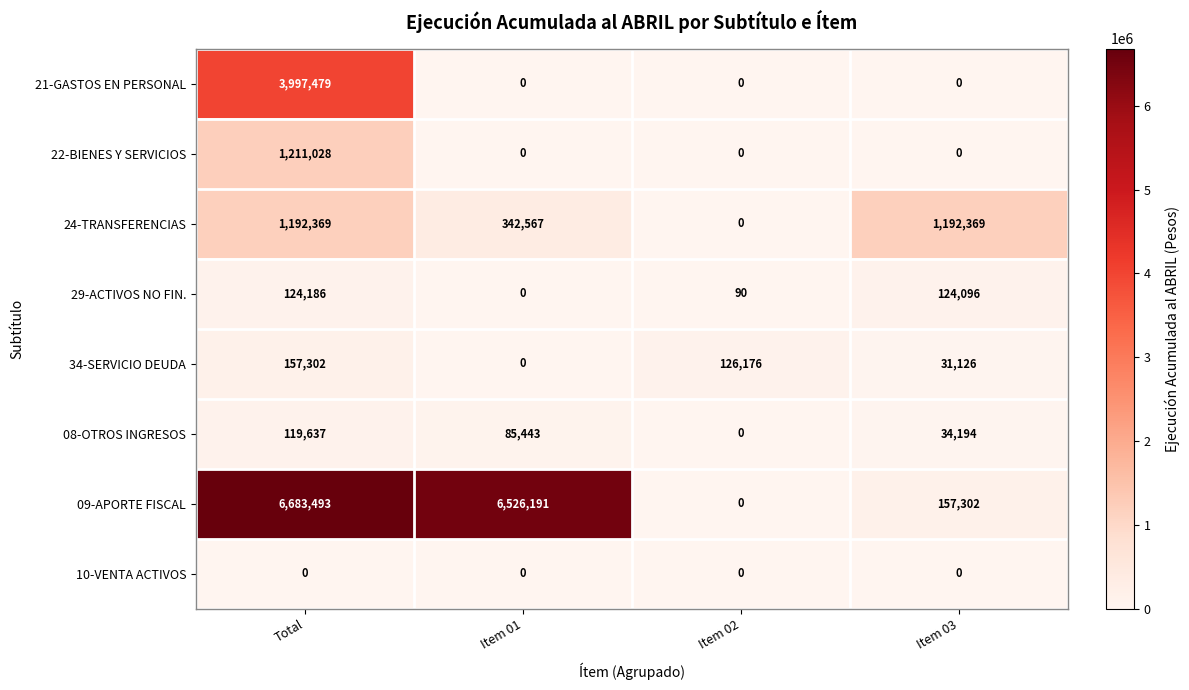

How many values in 22-BIENES Y SERVICIOS are above zero?

1